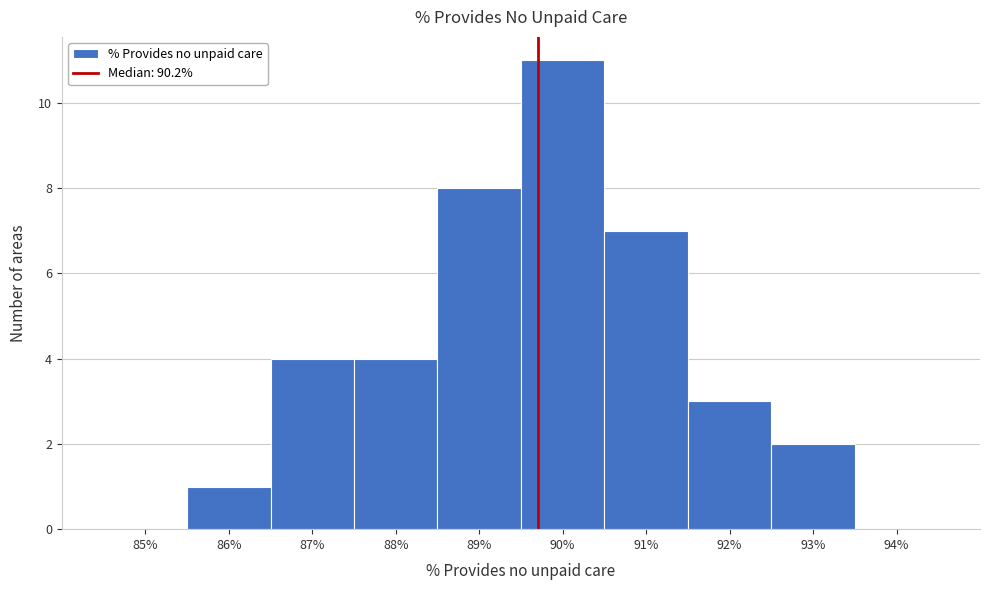

Reading right to left, list all the values displayed in this chart.

94%=0	93%=2	92%=3	91%=7	90%=11	89%=8	88%=4	87%=4	86%=1	85%=0